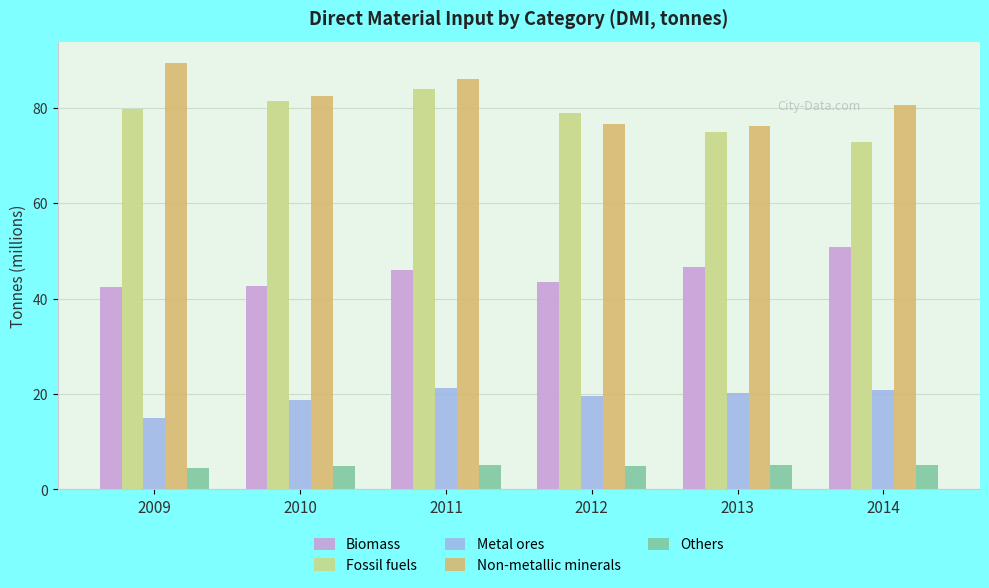

What is the spread (max minus min) of values at 2009?

85.0